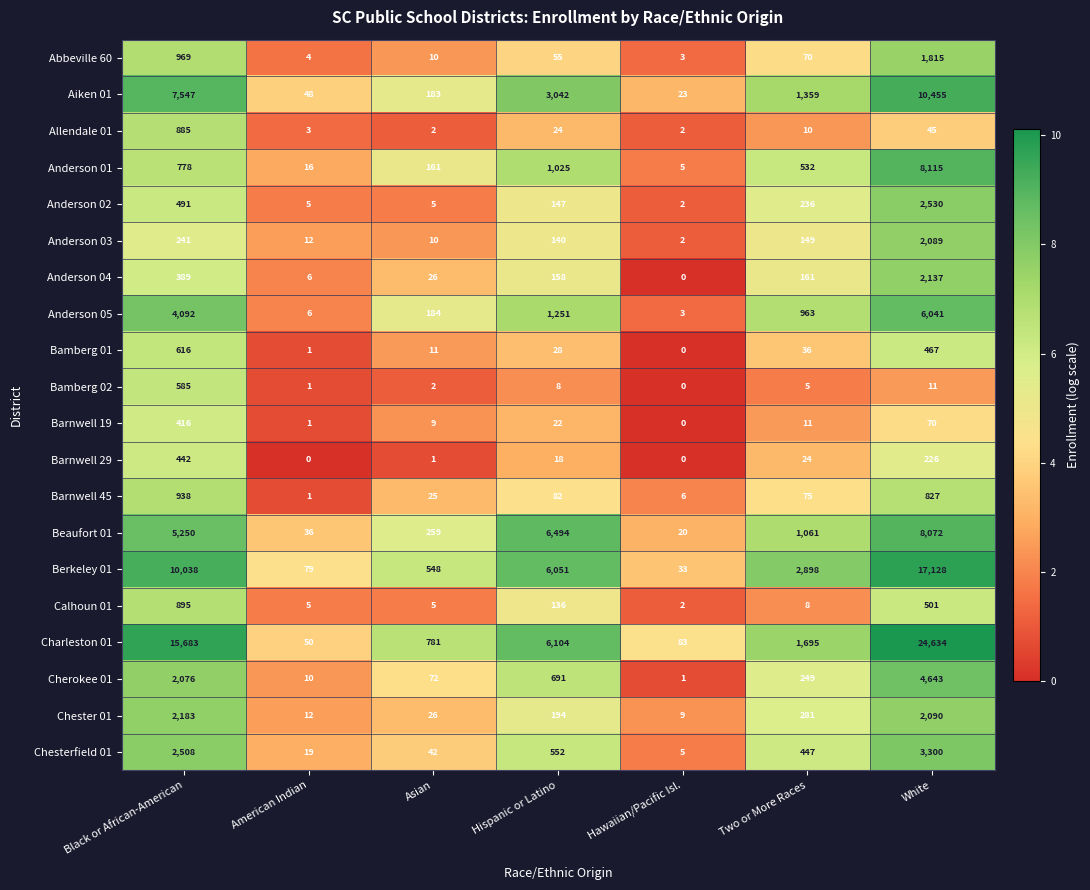

The Anderson 02 series shows 4046 at White. True or false?

False